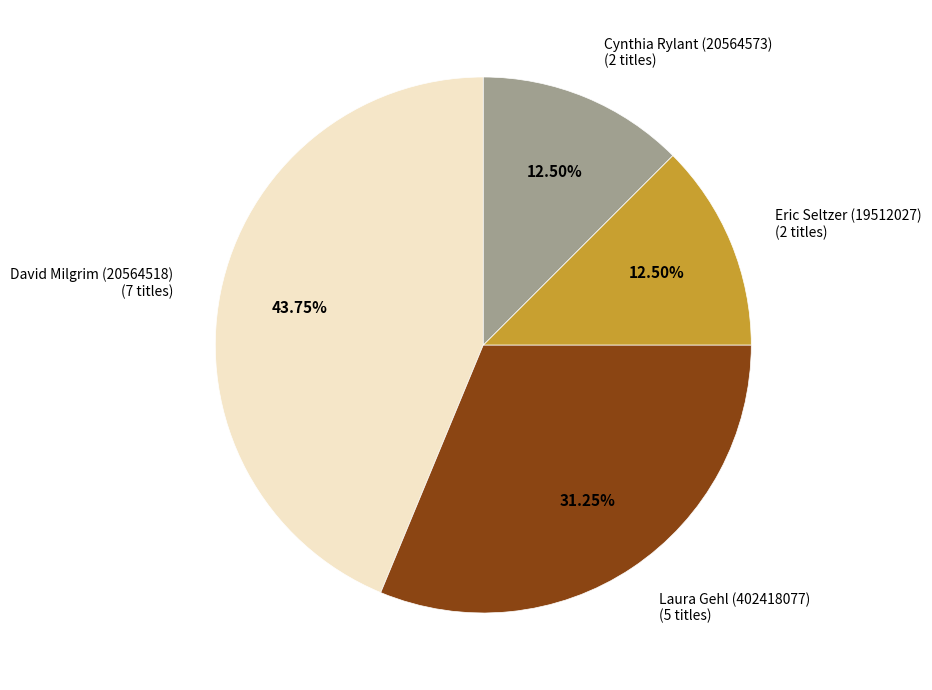

Which has a higher value, Eric Seltzer (19512027) or David Milgrim (20564518)?

David Milgrim (20564518)